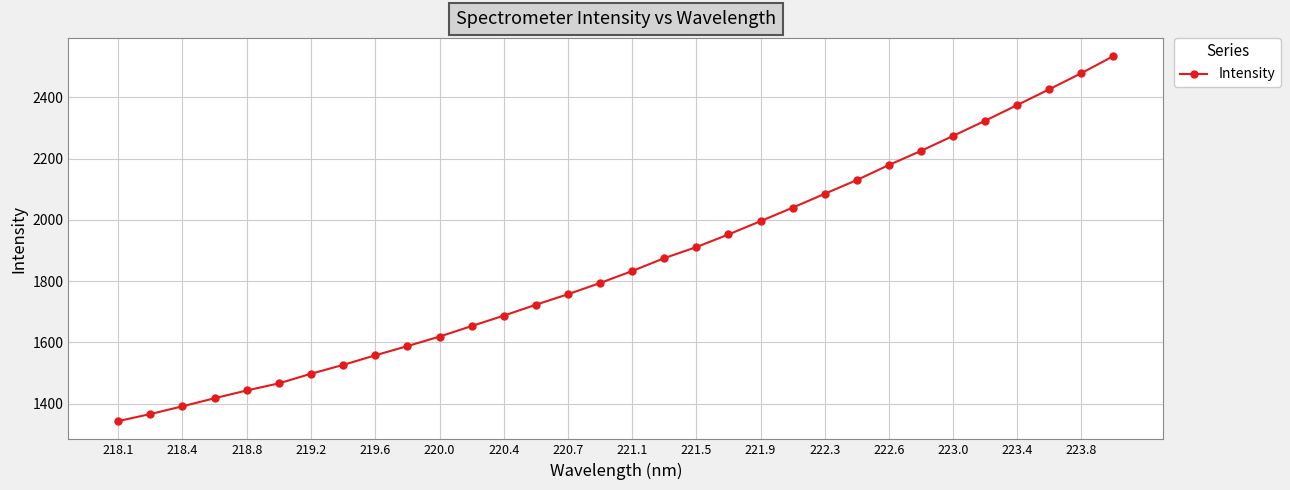

How many data points does each series have?

32